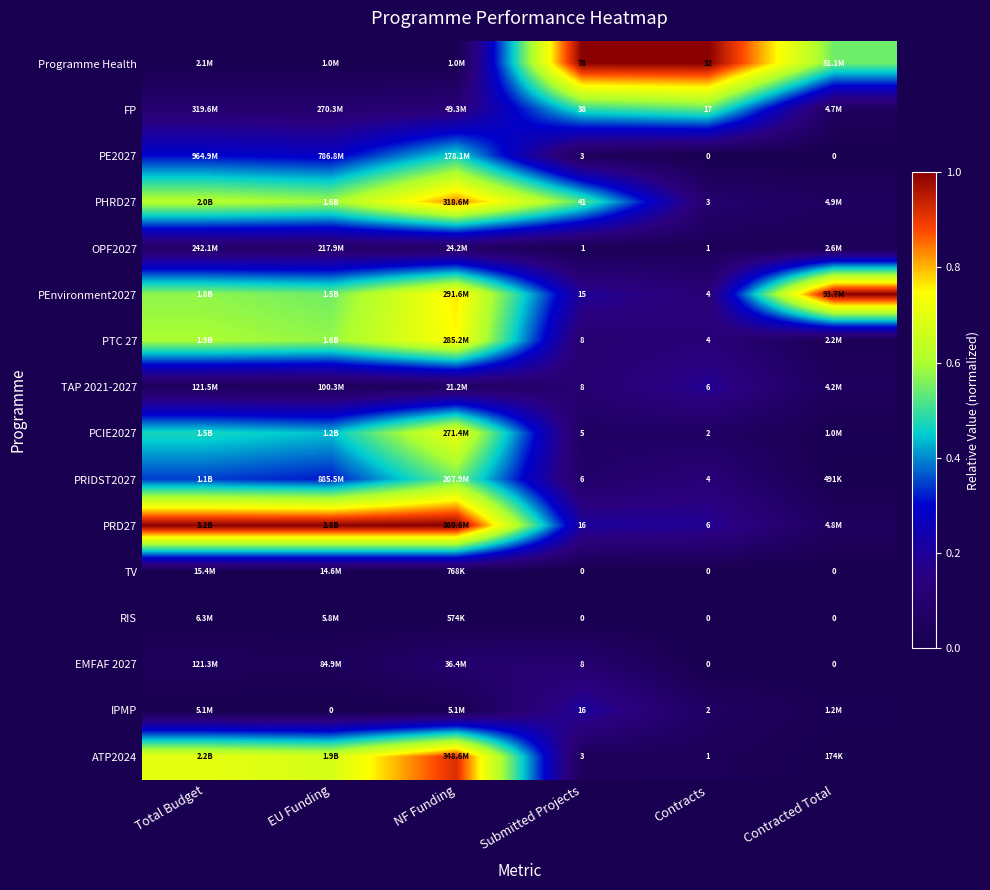

True or false: PRD27 has a value of 0.2 at Submitted Projects.

True